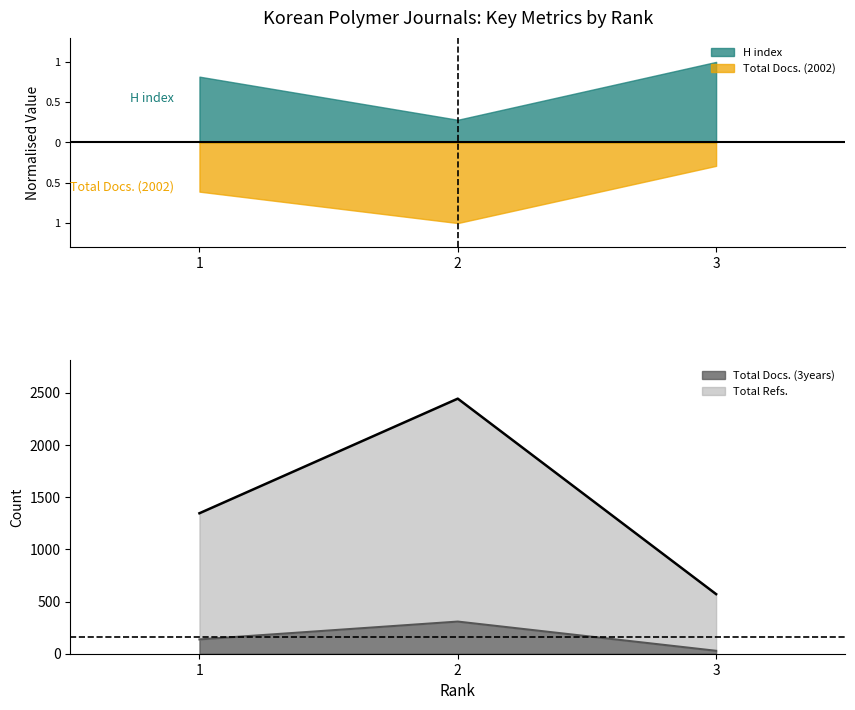

Which label corresponds to the smallest value in the chart?

3